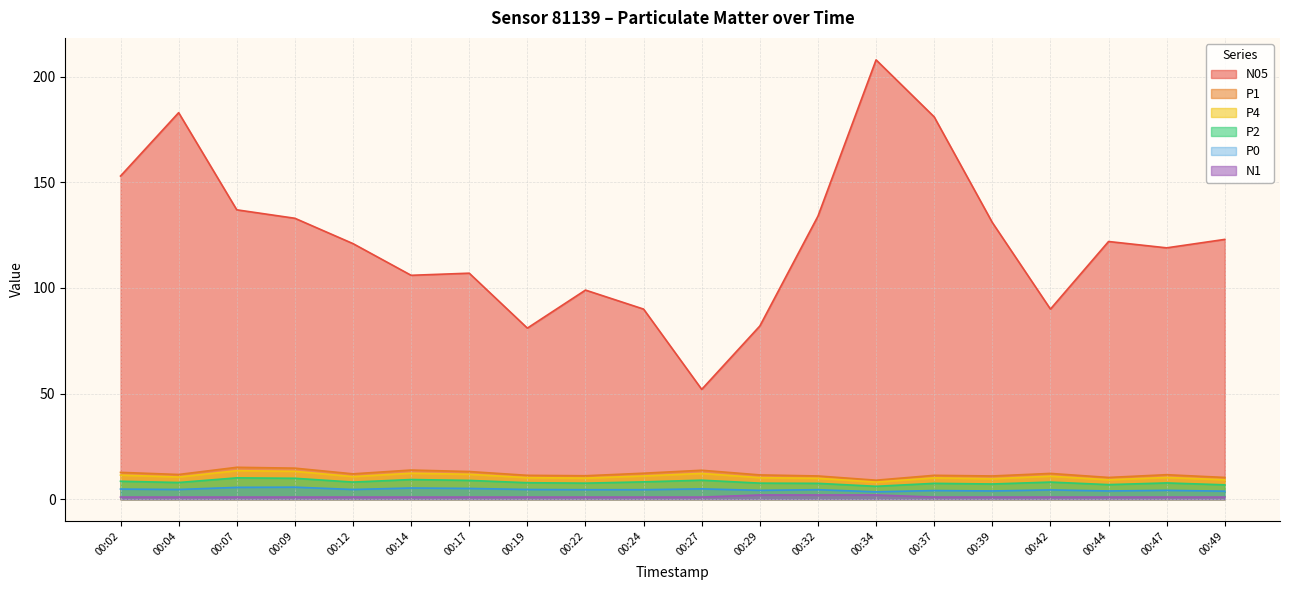

At how many categories does at least one series exceed 112?

12